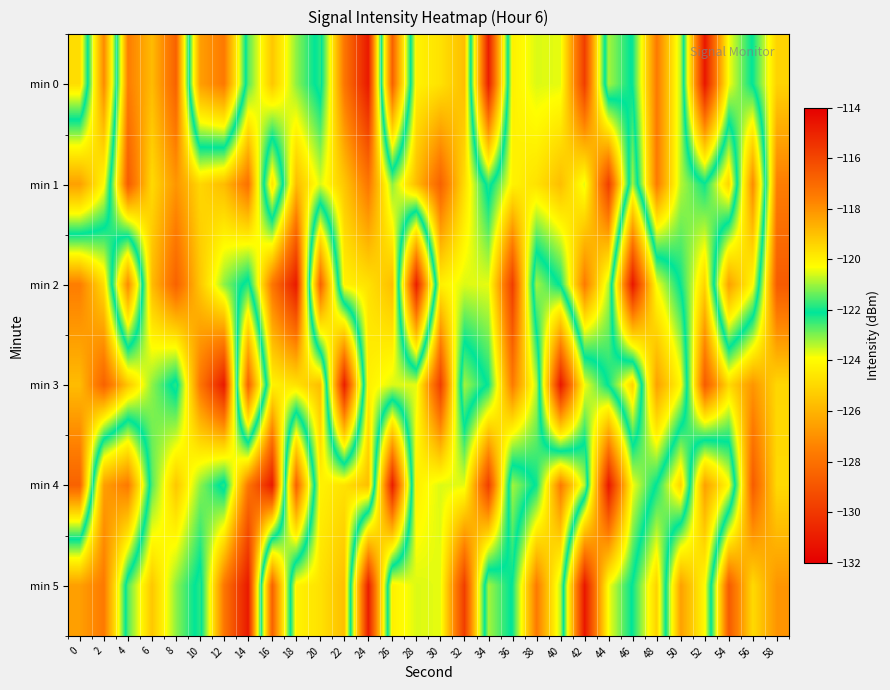

Rank the series by their maximum value, from highest to lowest.

min 0, min 2, min 3, min 4, min 5, min 1